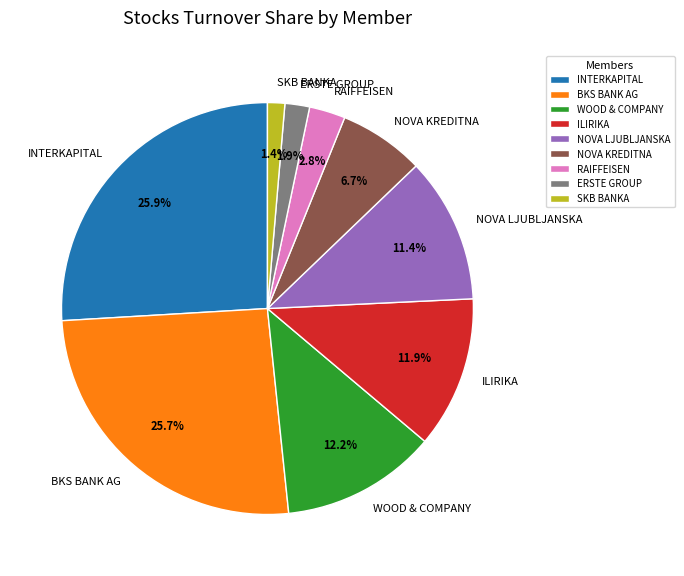

True or false: SKB BANKA accounts for 1% of the total.

True